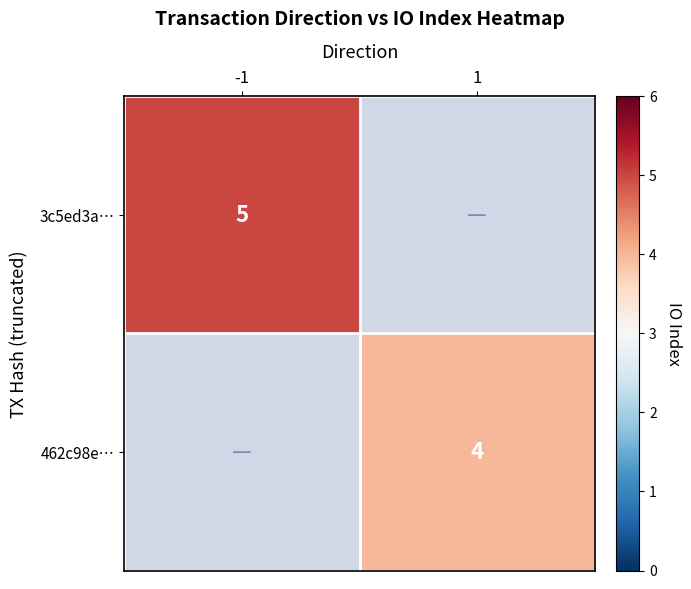

Which has a higher value, 1 or -1?

-1